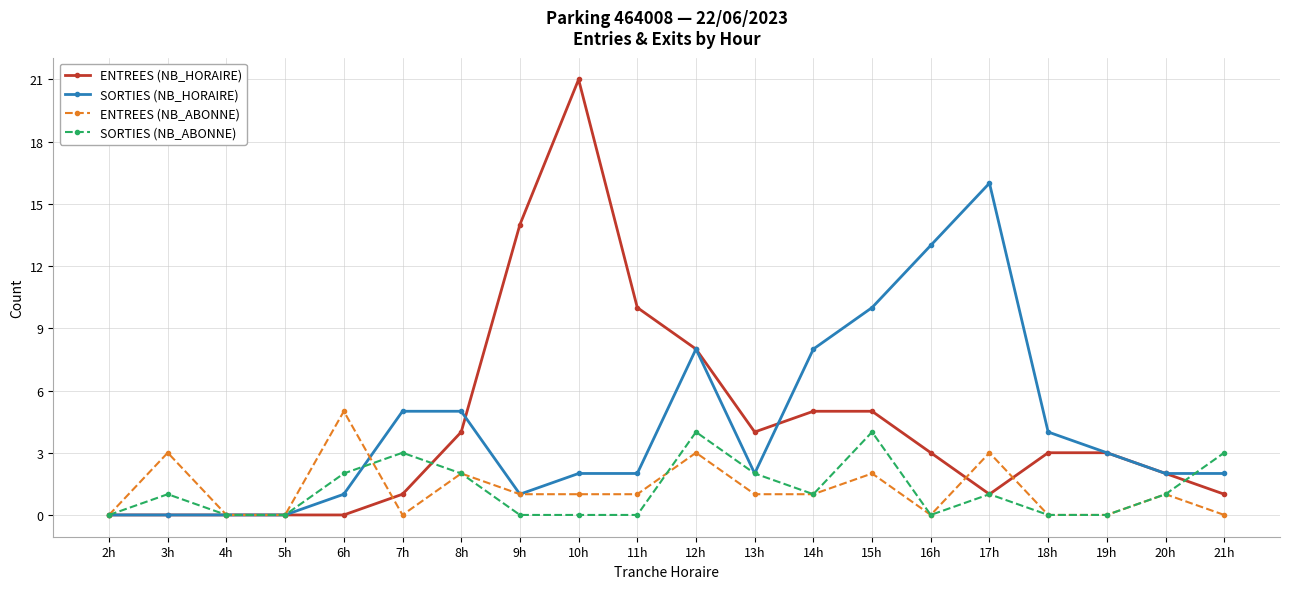

True or false: ENTREES (NB_ABONNE) has more than 1 interior local peaks.

True